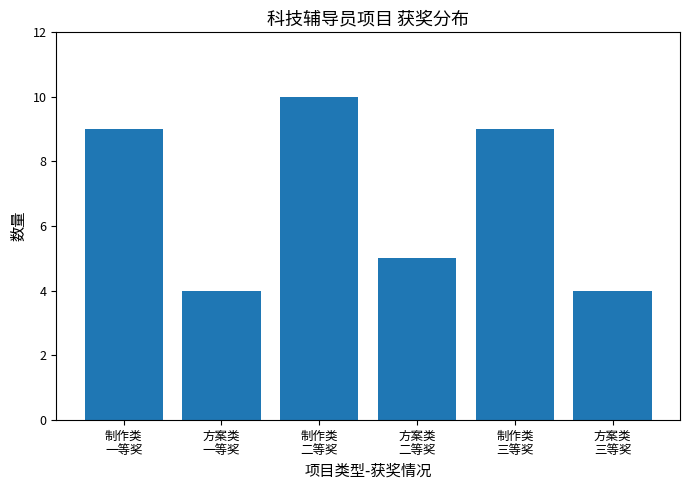

What is the difference between the values at 方案类
二等奖 and 制作类
二等奖?

5